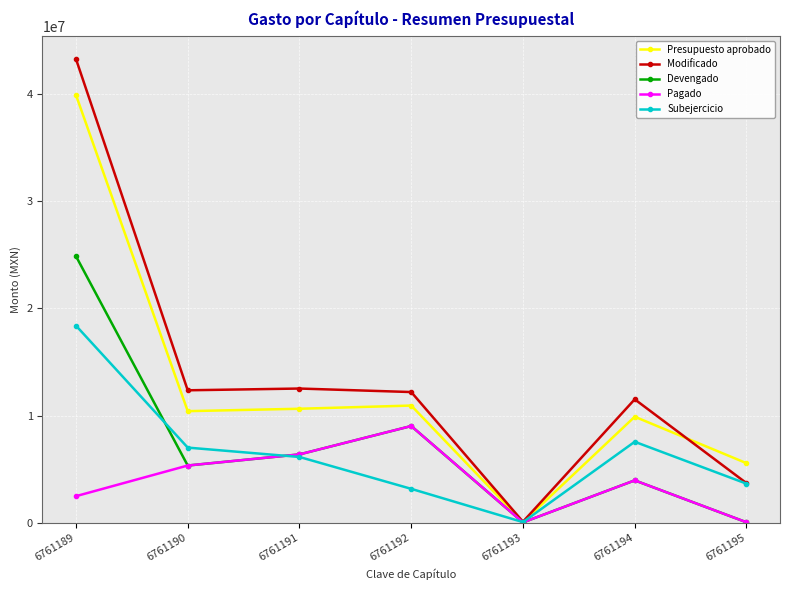

At which label is Presupuesto aprobado closest to 19981804?

6761192